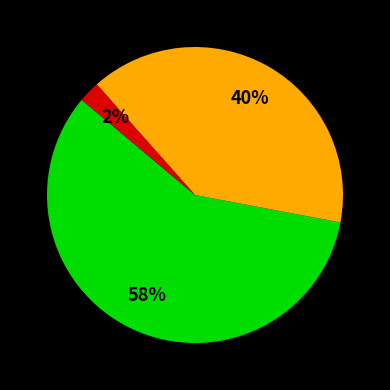

To the nearest percent, what is the difference between the largest and smallest slice percentages?

56%